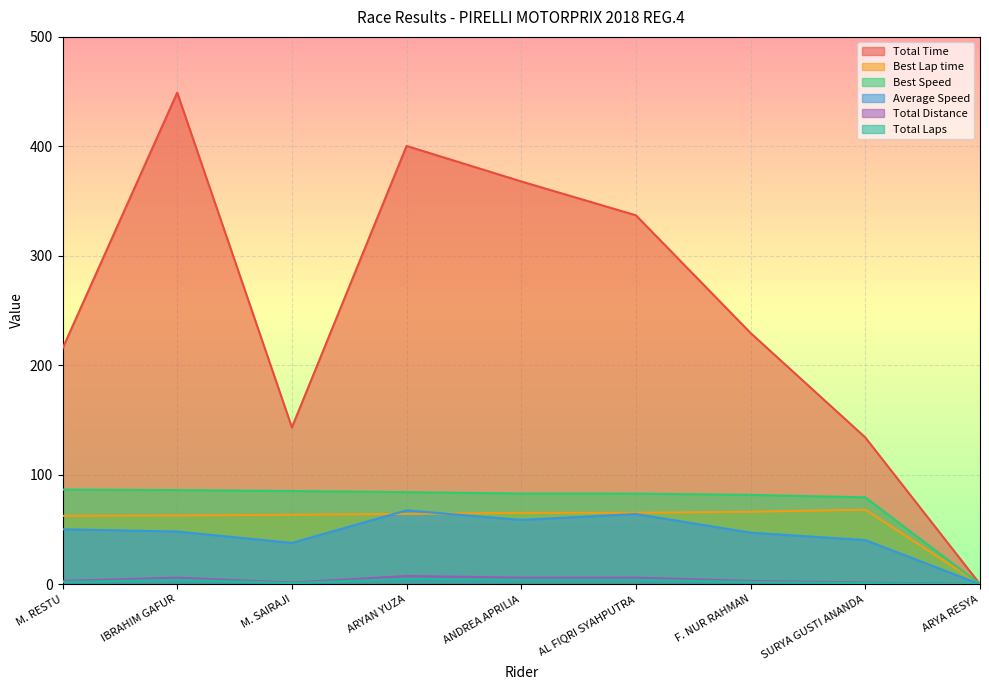

Reading left to right, list all the values displayed in this chart.

Total Time: M. RESTU=215.3	IBRAHIM GAFUR=449.1	M. SAIRAJI=143.2	ARYAN YUZA=400.4	ANDREA APRILIA=367.9	AL FIQRI SYAHPUTRA=337.0	F. NUR RAHMAN=229.4	SURYA GUSTI ANANDA=134.0	ARYA RESYA=0.0
Best Lap time: M. RESTU=62.5	IBRAHIM GAFUR=62.8	M. SAIRAJI=63.4	ARYAN YUZA=64.2	ANDREA APRILIA=65.2	AL FIQRI SYAHPUTRA=65.3	F. NUR RAHMAN=66.2	SURYA GUSTI ANANDA=68.1	ARYA RESYA=0.0
Best Speed: M. RESTU=86.4	IBRAHIM GAFUR=86.0	M. SAIRAJI=85.1	ARYAN YUZA=84.1	ANDREA APRILIA=82.8	AL FIQRI SYAHPUTRA=82.7	F. NUR RAHMAN=81.6	SURYA GUSTI ANANDA=79.3	ARYA RESYA=0.0
Average Speed: M. RESTU=50.2	IBRAHIM GAFUR=48.1	M. SAIRAJI=37.7	ARYAN YUZA=67.4	ANDREA APRILIA=58.7	AL FIQRI SYAHPUTRA=64.1	F. NUR RAHMAN=47.1	SURYA GUSTI ANANDA=40.3	ARYA RESYA=0.0
Total Distance: M. RESTU=3.0	IBRAHIM GAFUR=6.0	M. SAIRAJI=1.5	ARYAN YUZA=7.5	ANDREA APRILIA=6.0	AL FIQRI SYAHPUTRA=6.0	F. NUR RAHMAN=3.0	SURYA GUSTI ANANDA=1.5	ARYA RESYA=0.0
Total Laps: M. RESTU=2.0	IBRAHIM GAFUR=4.0	M. SAIRAJI=1.0	ARYAN YUZA=5.0	ANDREA APRILIA=4.0	AL FIQRI SYAHPUTRA=4.0	F. NUR RAHMAN=2.0	SURYA GUSTI ANANDA=1.0	ARYA RESYA=0.0